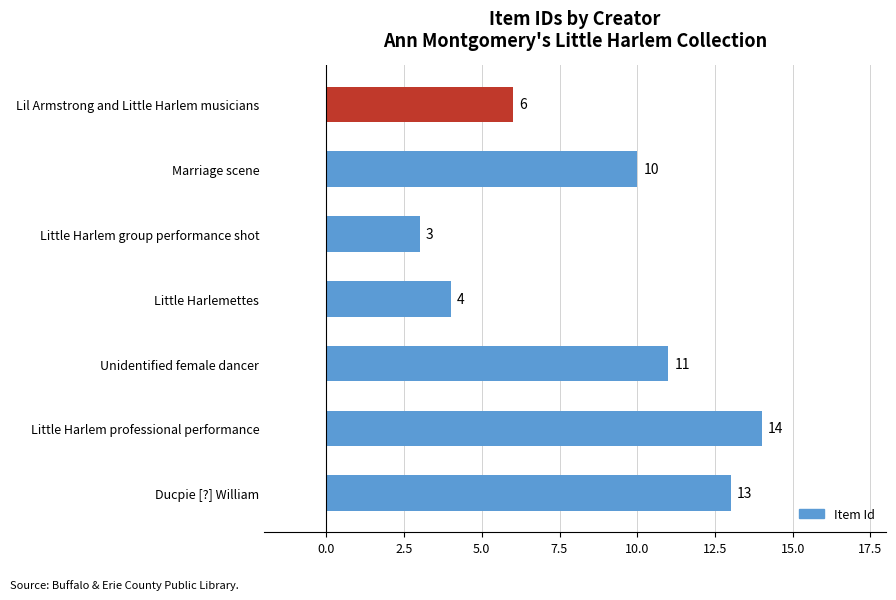

Rank the categories by value from lowest to highest.

Little Harlem group performance shot, Little Harlemettes, Lil Armstrong and Little Harlem musicians, Marriage scene, Unidentified female dancer, Ducpie [?] William, Little Harlem professional performance